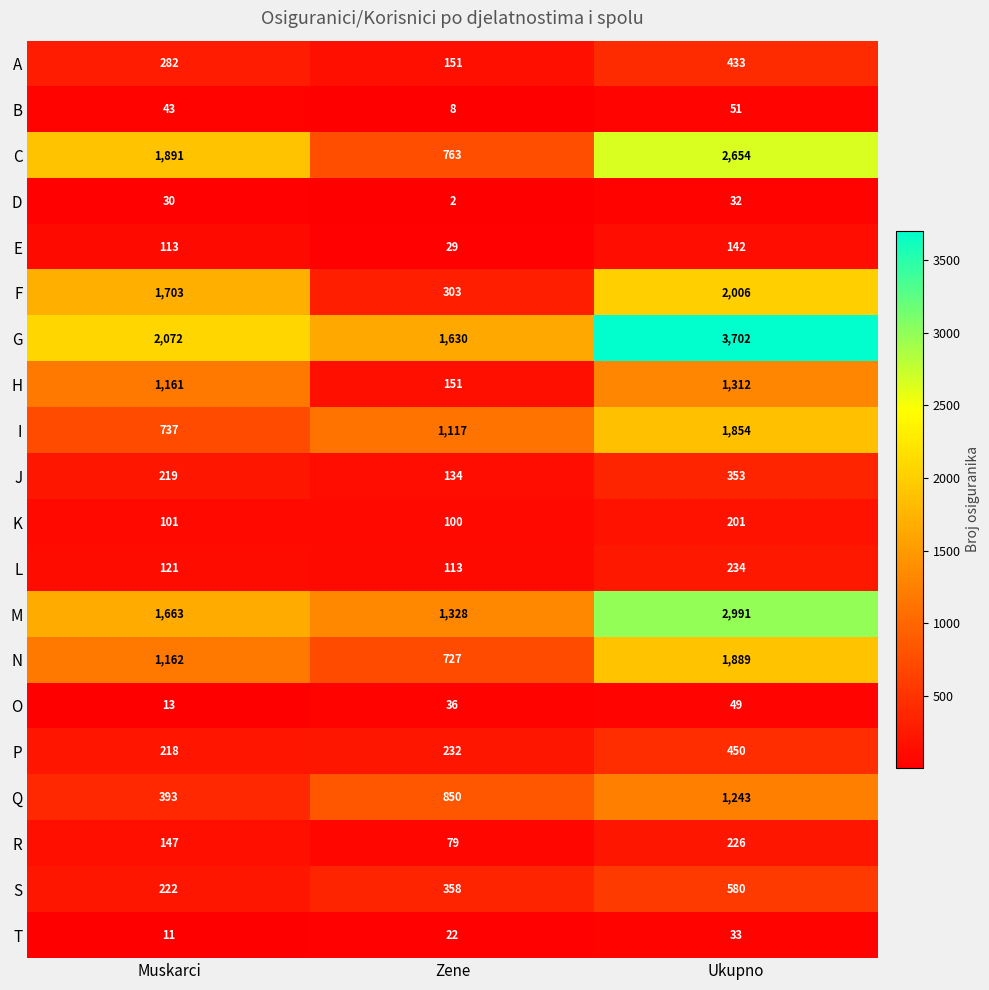

What is the total value across all series at Ukupno?

20435